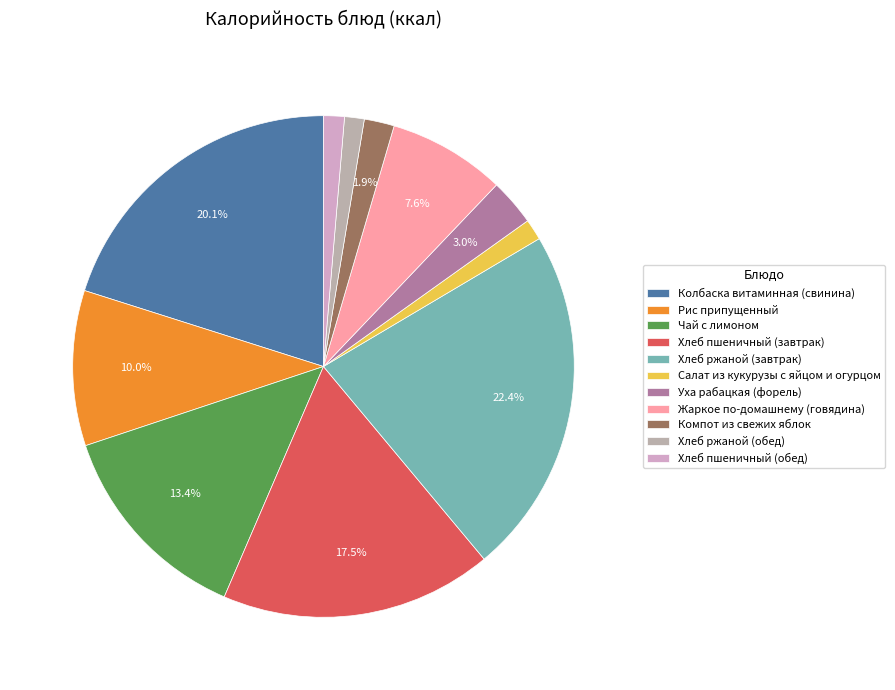

Does any single category account for the majority?

No